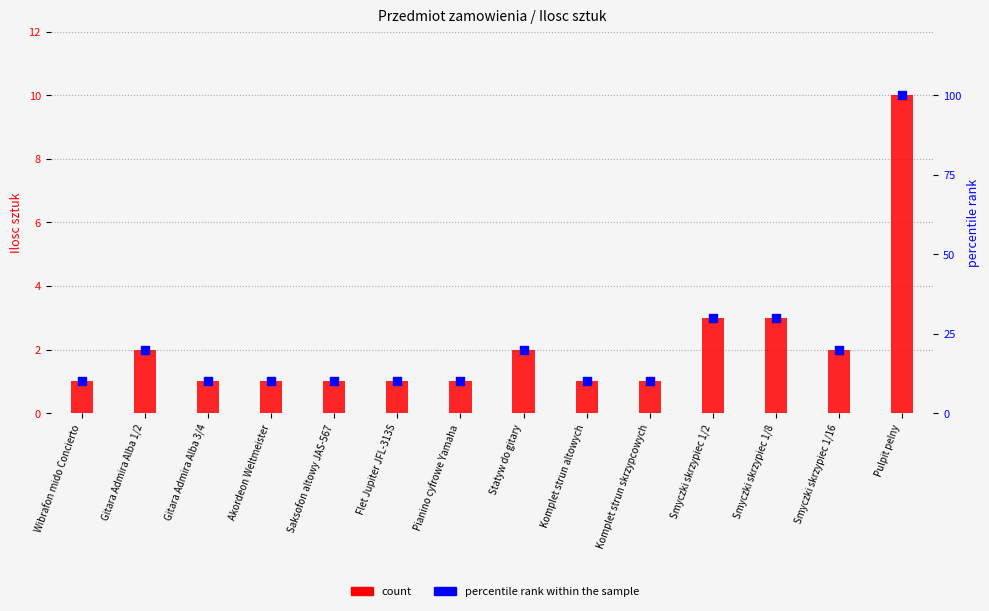

At how many categories does at least one series exceed 3?

14